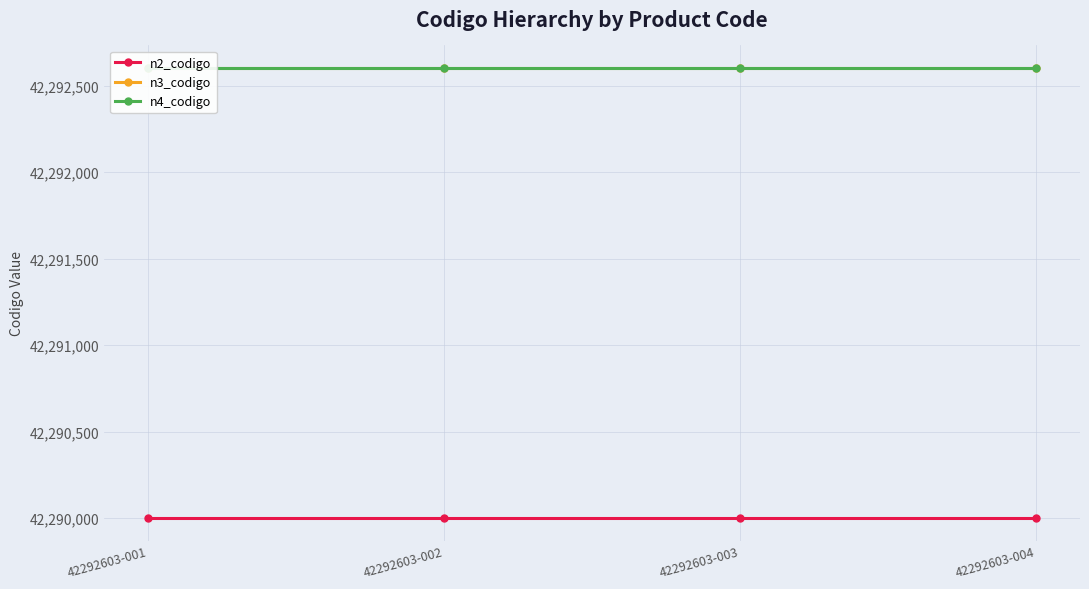

Is the value of n3_codigo at 42292603-003 greater than the value of n2_codigo at 42292603-002?

Yes